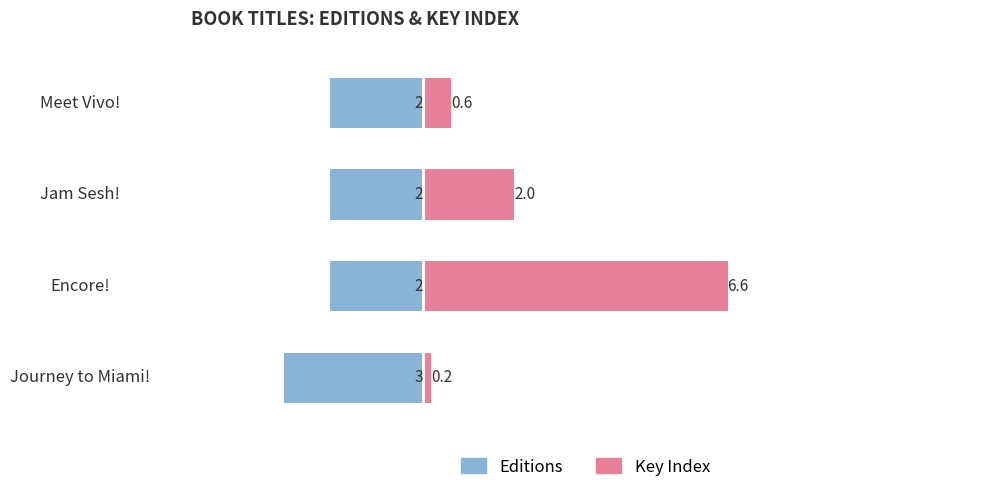

Count the Editions values in the range -2 to -1.

3